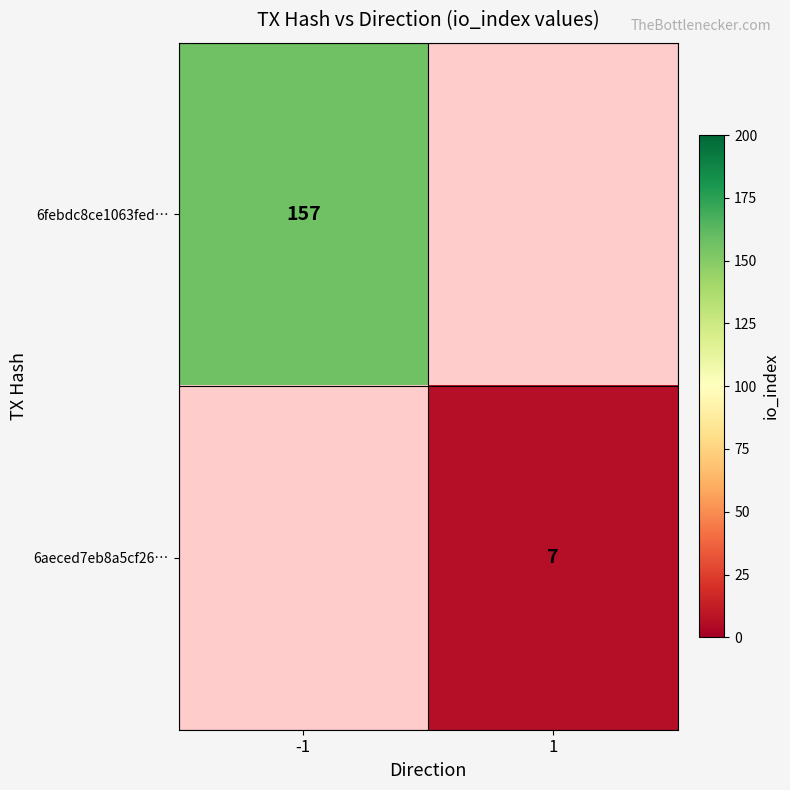

At how many categories does at least one series exceed 116?

1